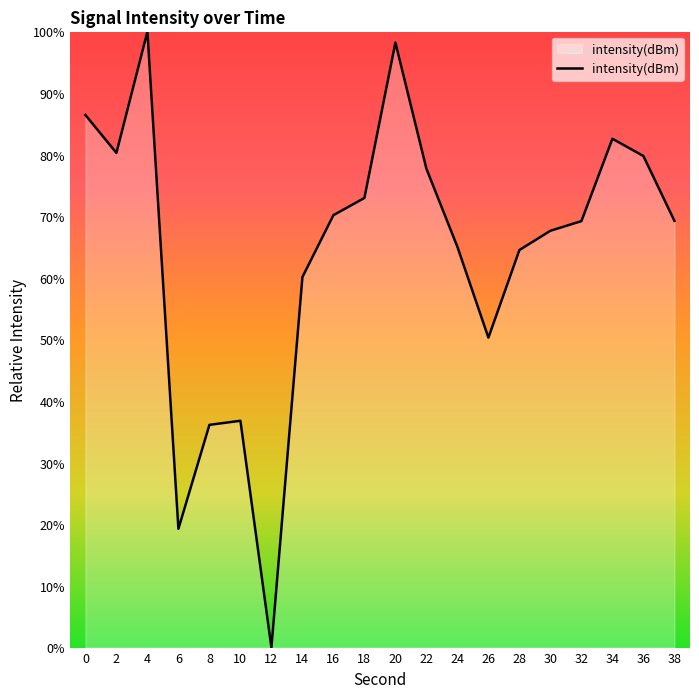

Where is the data nearest to the value 50?

26